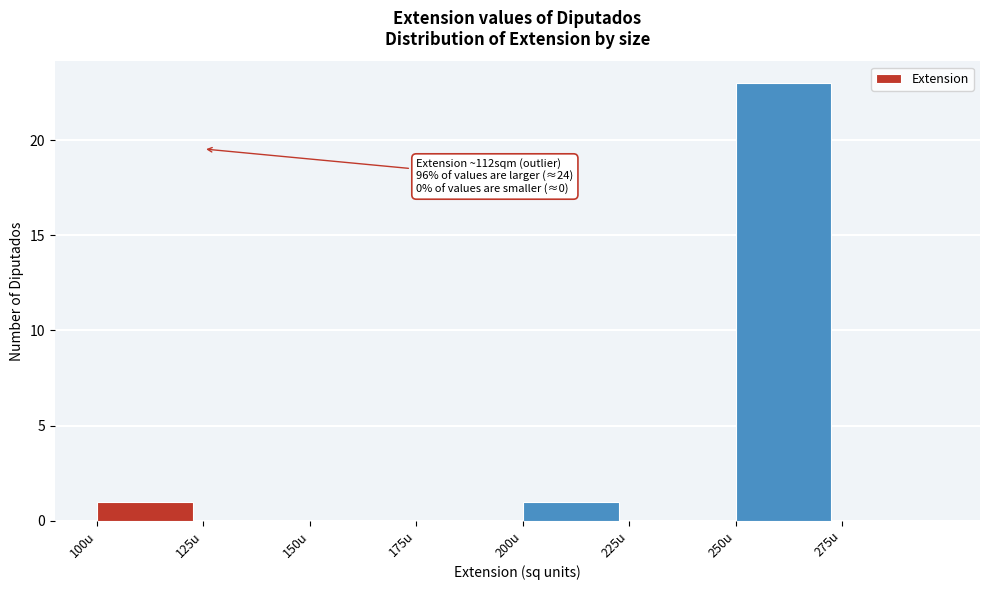

Which range on the x-axis has the tallest bar?

250 to 275